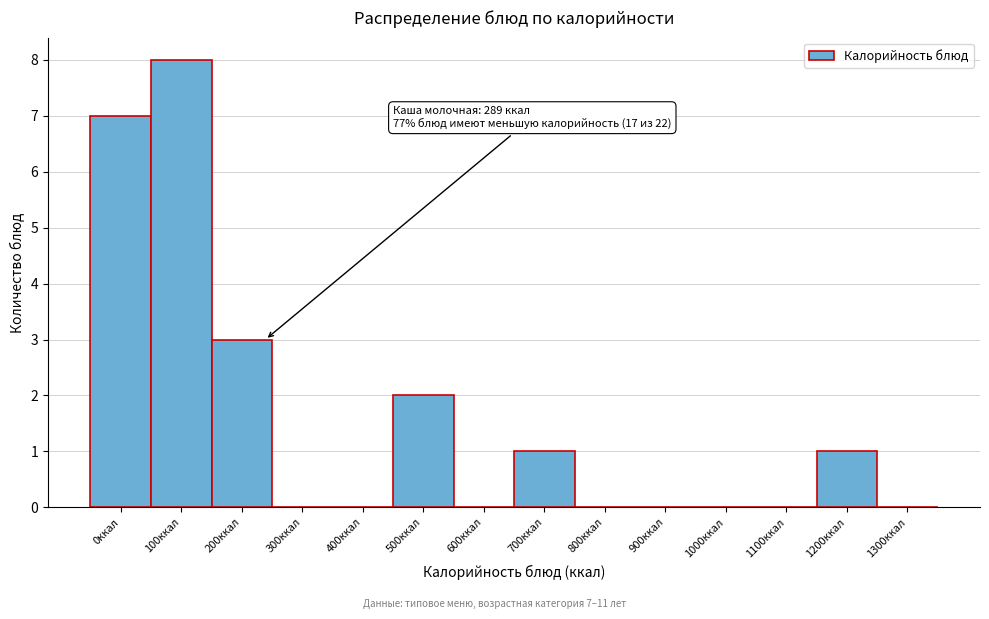

Reading right to left, transcribe all the data shown in this chart.

1300ккал=0	1200ккал=1	1100ккал=0	1000ккал=0	900ккал=0	800ккал=0	700ккал=1	600ккал=0	500ккал=2	400ккал=0	300ккал=0	200ккал=3	100ккал=8	0ккал=7